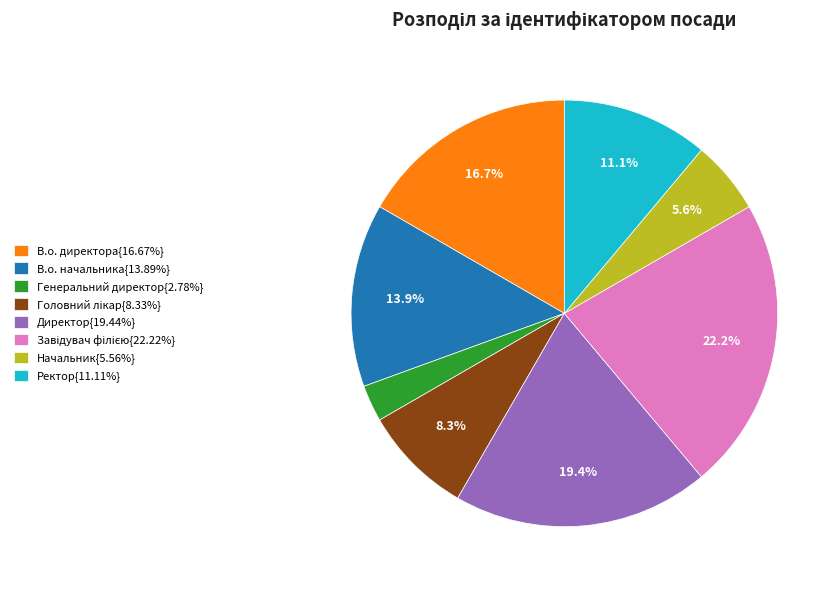

Is Начальник{5.56%} the majority of the pie?

No